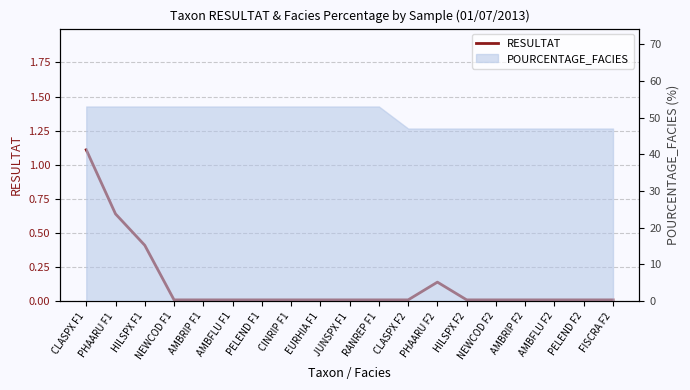

At which category does the chart reach its peak across all series?

CLASPX F1